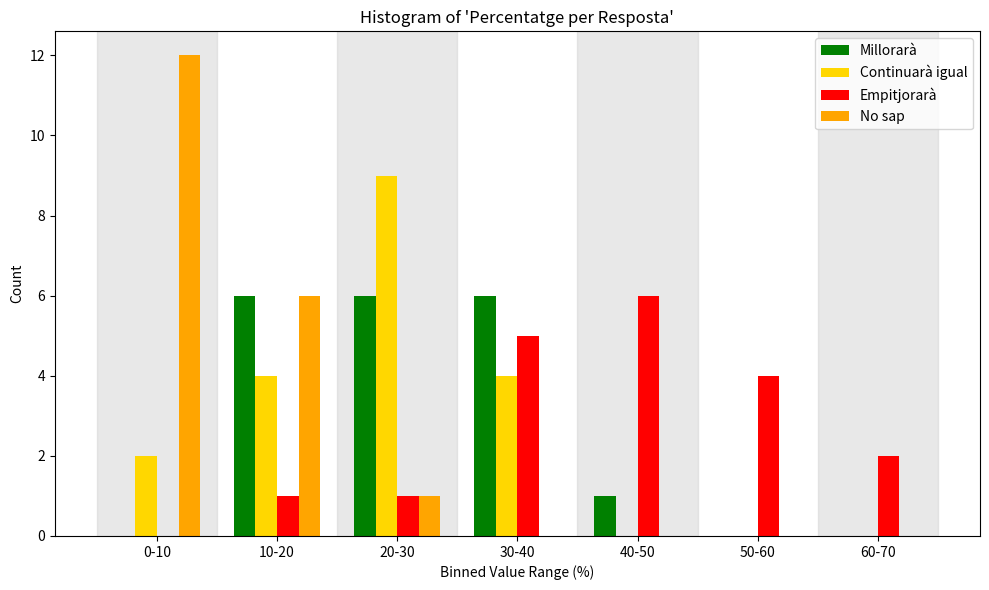

Reading left to right, transcribe all the data shown in this chart.

Millorarà: 0-10=0	10-20=6	20-30=6	30-40=6	40-50=1	50-60=0	60-70=0
Continuarà igual: 0-10=2	10-20=4	20-30=9	30-40=4	40-50=0	50-60=0	60-70=0
Empitjorarà: 0-10=0	10-20=1	20-30=1	30-40=5	40-50=6	50-60=4	60-70=2
No sap: 0-10=12	10-20=6	20-30=1	30-40=0	40-50=0	50-60=0	60-70=0